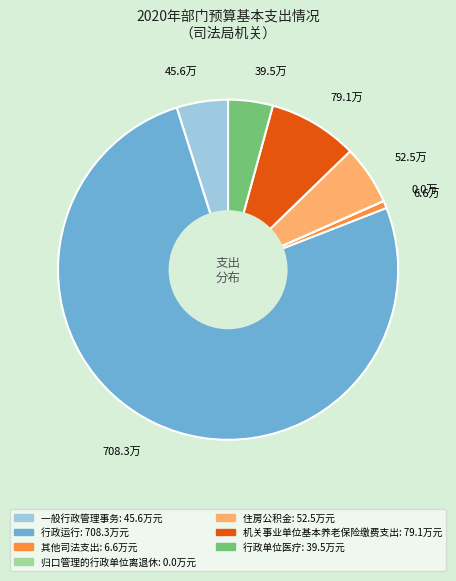

Which slice is the largest?

行政运行